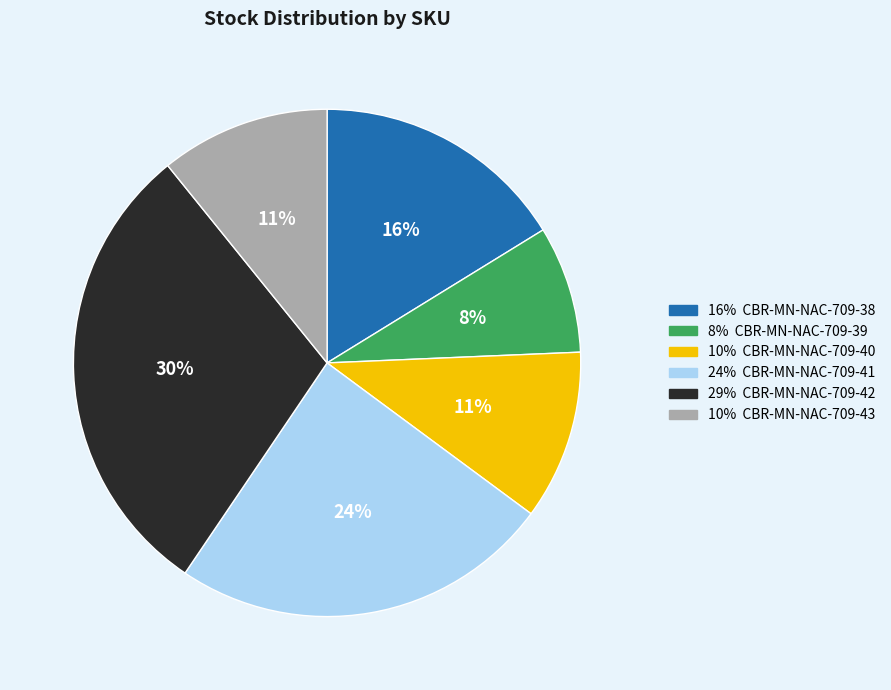

To the nearest percent, what is the difference between the largest and smallest slice percentages?

22%